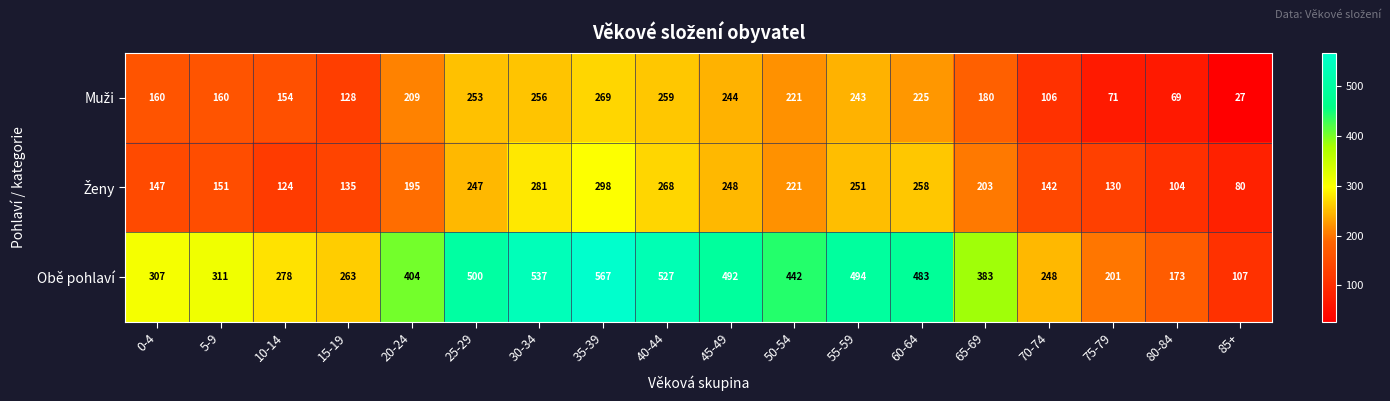

At which category is the sum across all series the highest?

35-39